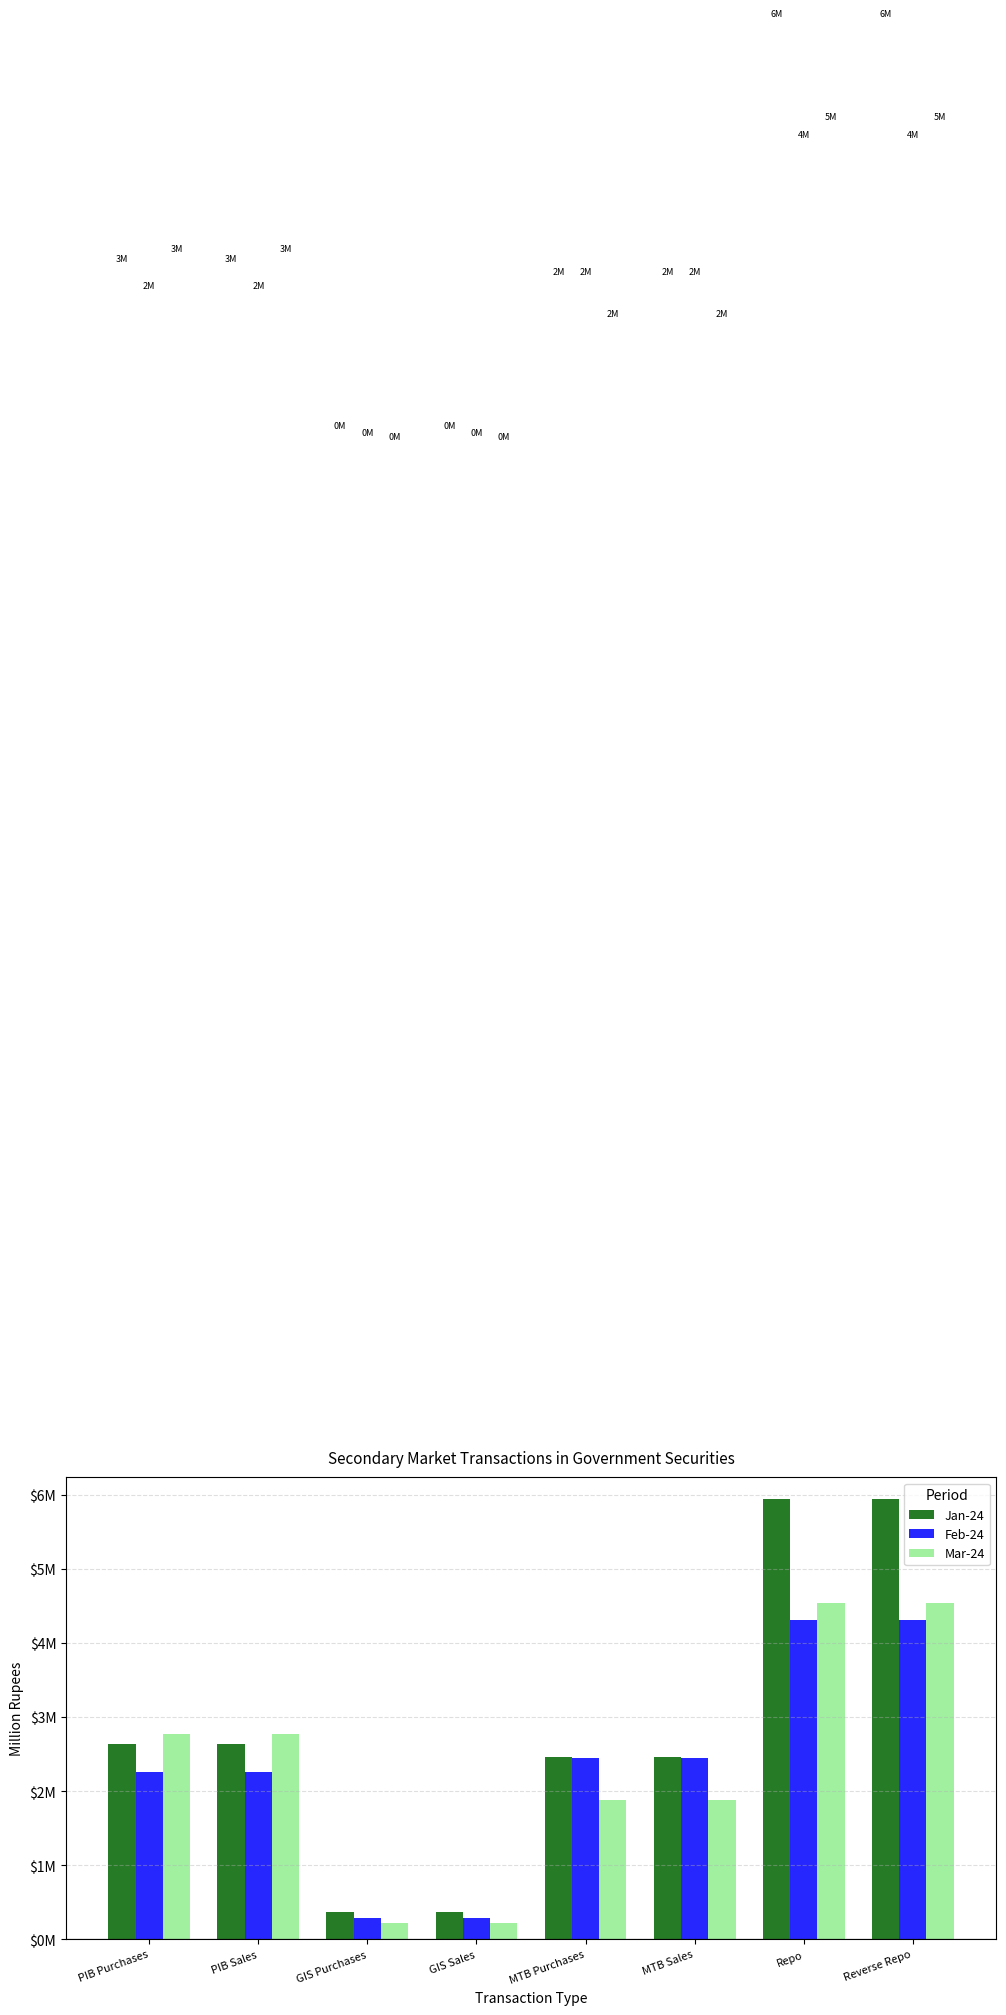

What is the highest value of the Feb-24 series?

4.3